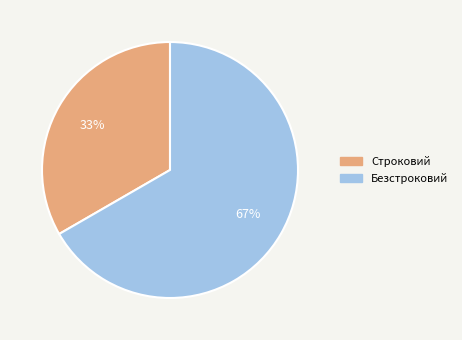

Is Безстроковий the majority of the pie?

Yes